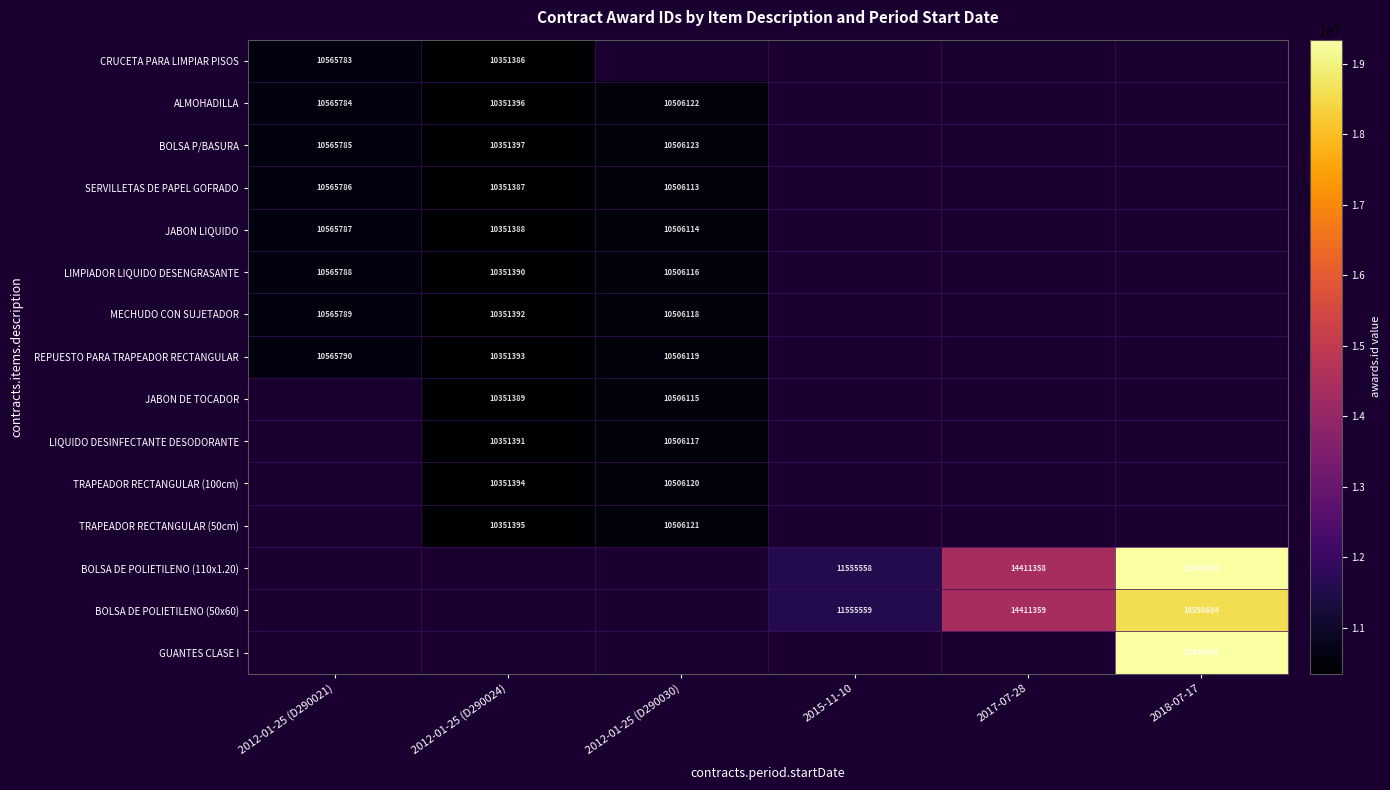

At which category does the chart reach its minimum across all series?

2012-01-25 (D290024)